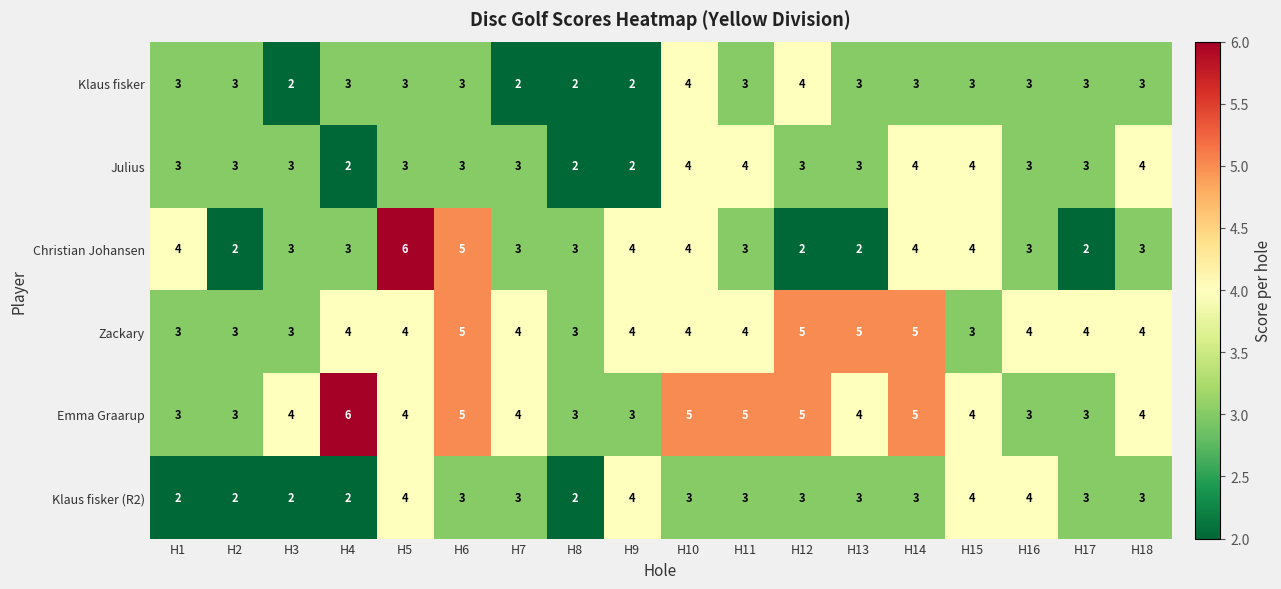

What is the sum of the Emma Graarup values at H11 and H7?

9